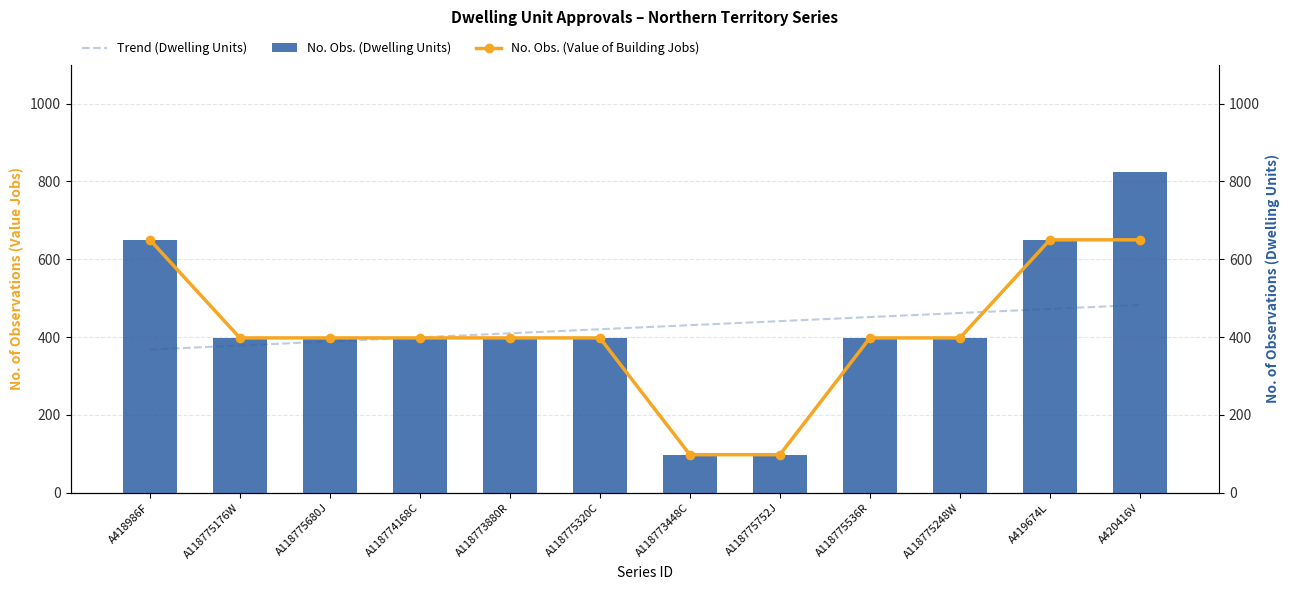

Between A118775680J and A418986F, which is larger?

A118775680J